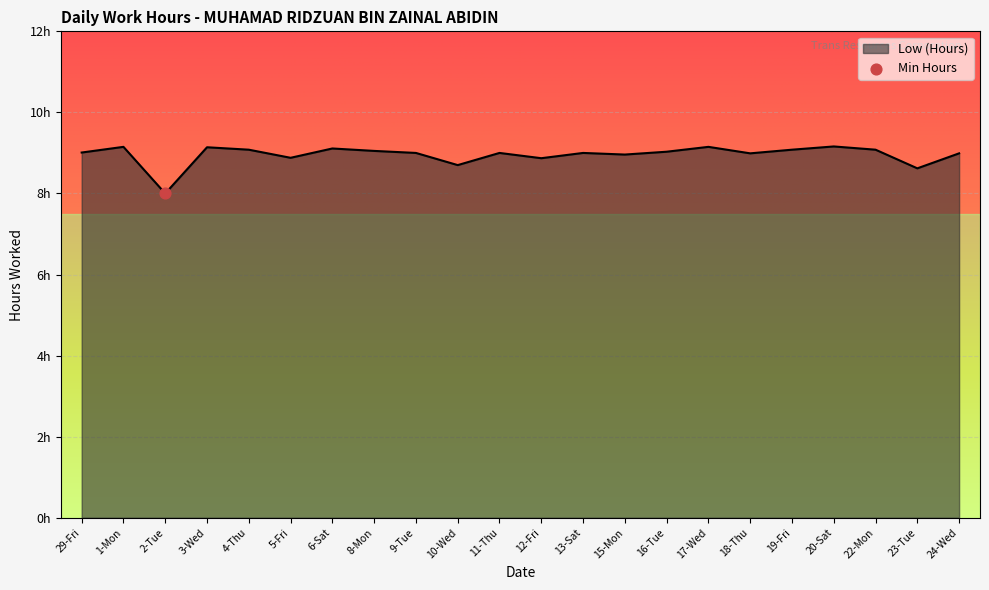

Between 15-Mon and 5-Fri, which is larger?

15-Mon